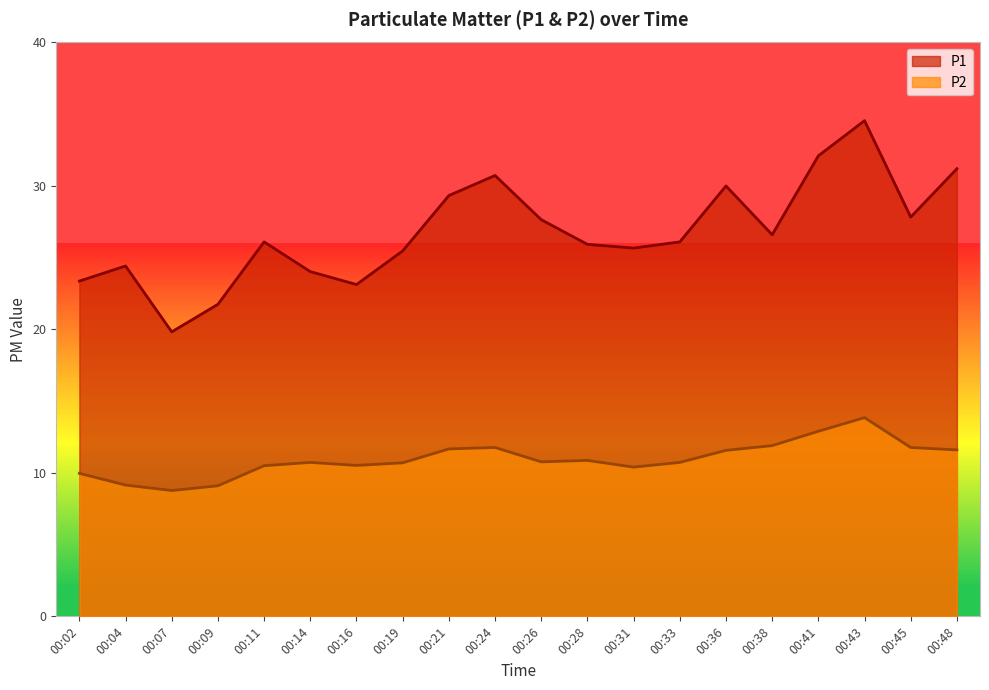

Which series has the largest total across all categories?

P1